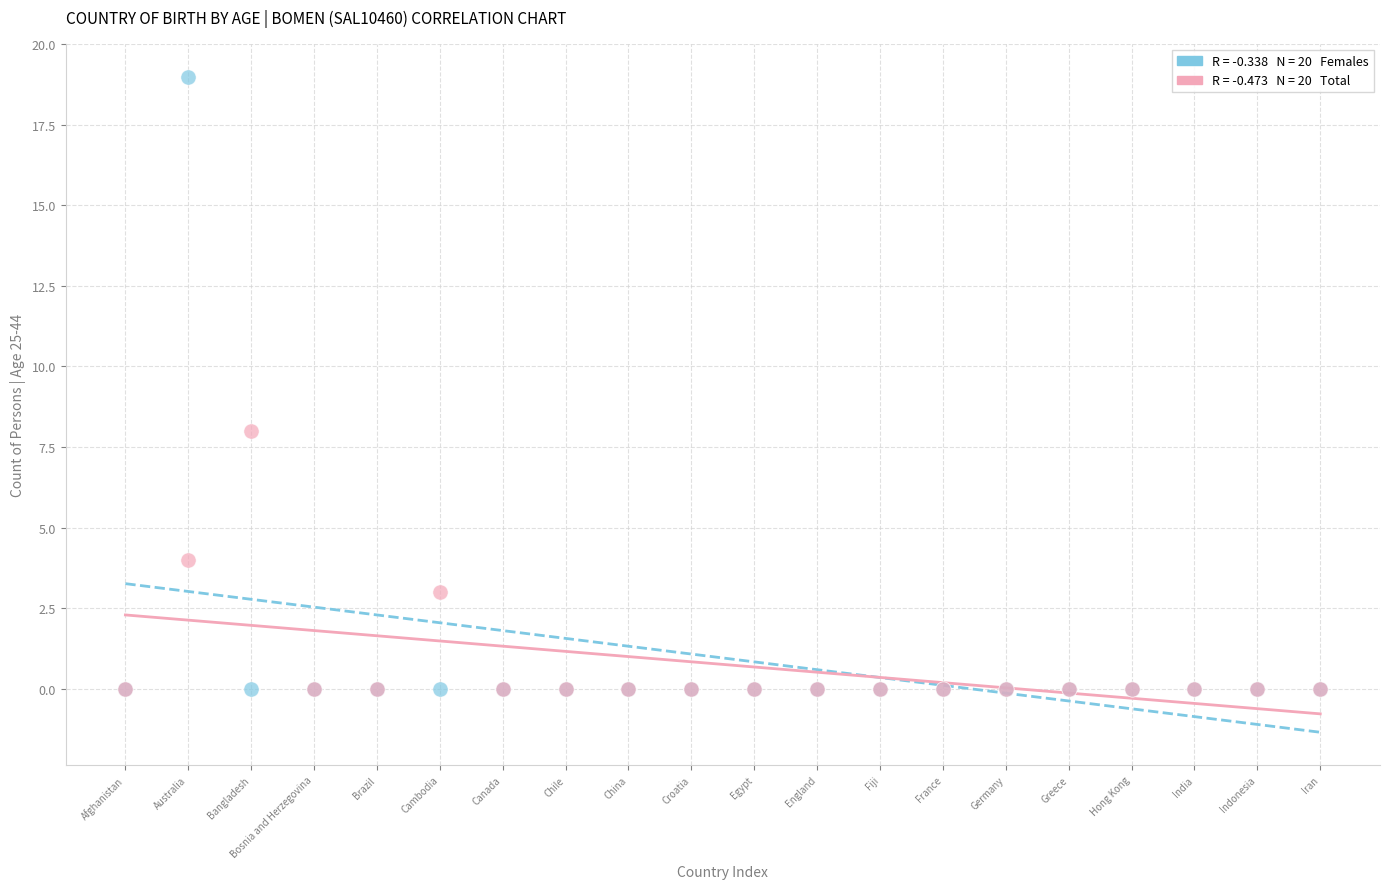

Across all series, what Y value is closest to 9?

8